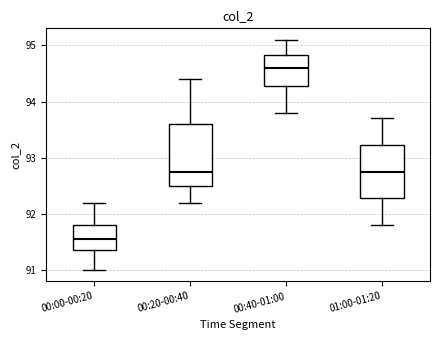

Comparing the boxes themselves (not the whiskers), which one is the tallest?

00:20-00:40